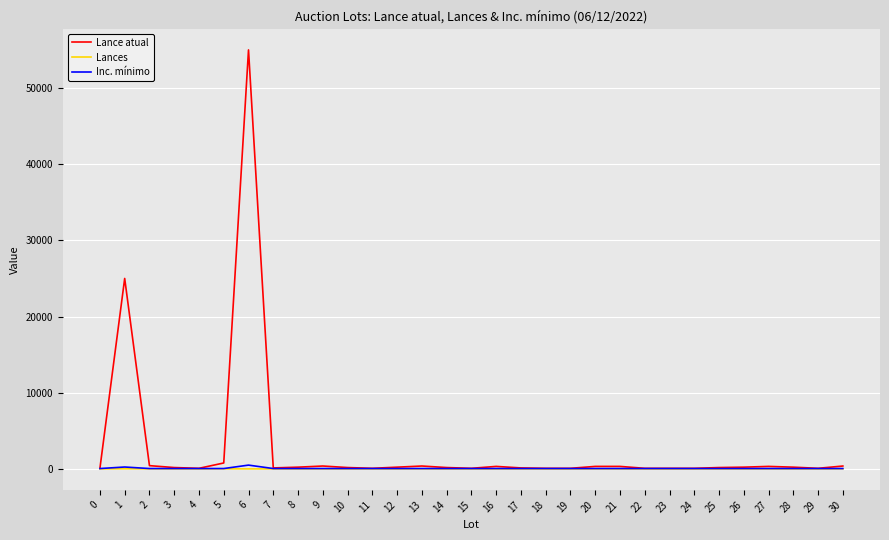

At which category is the sum across all series the highest?

6